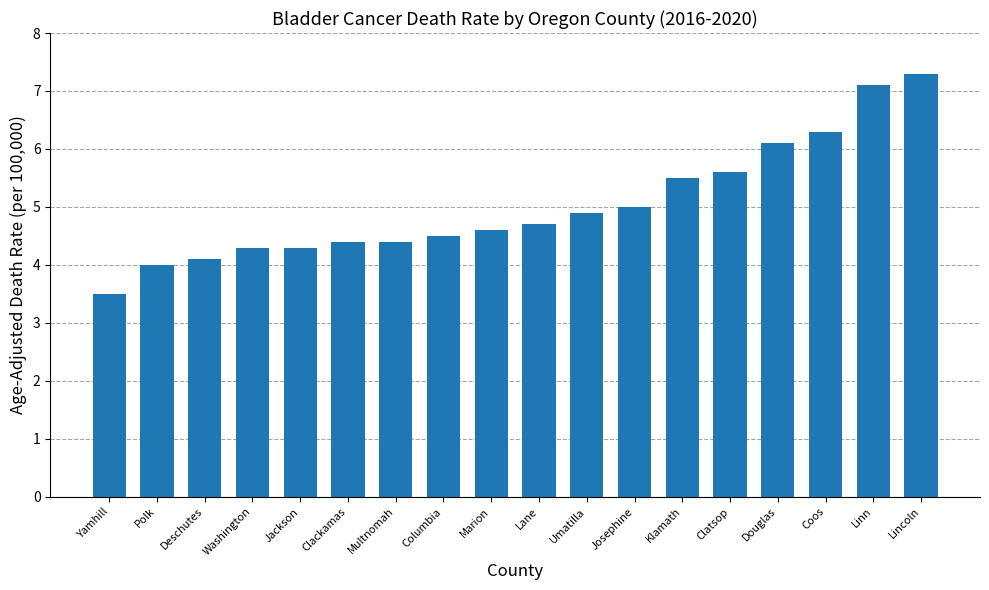

How many distinct data groups are displayed?

1